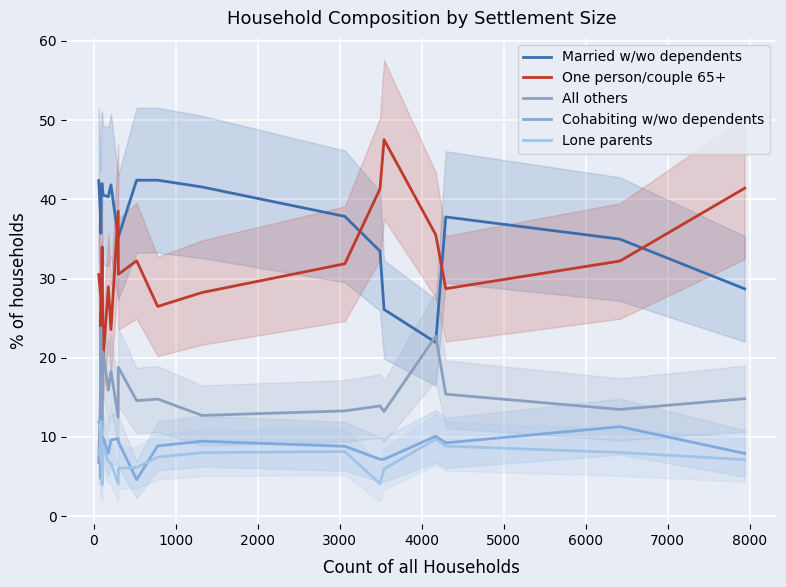

What is the maximum value shown in the chart?

47.5